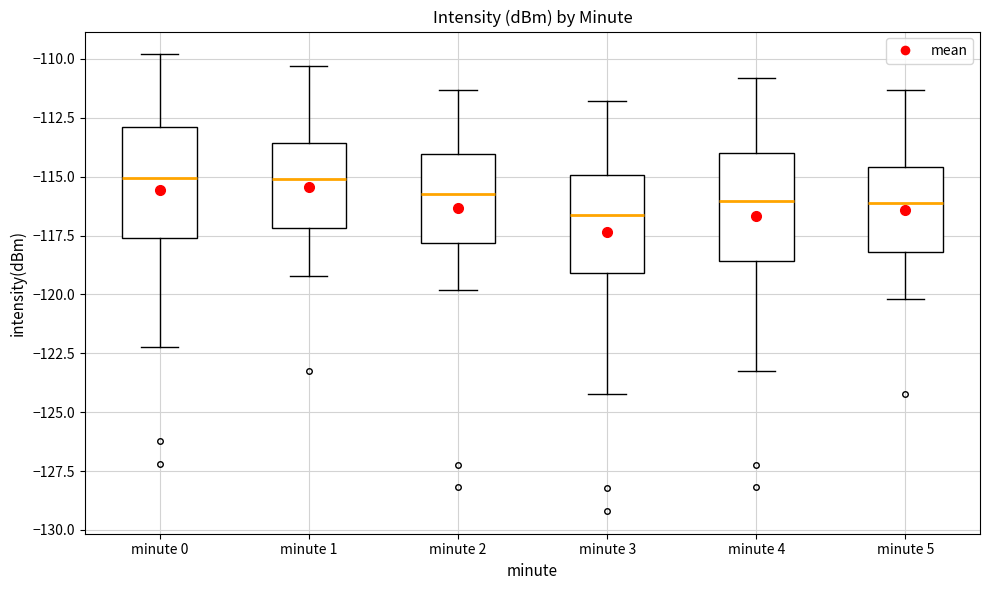

Reading left to right, transcribe this box plot: for each box, give where its median line is, the range the box spans, and where its two whiskers end, as read against the y-axis. The values are not printed on the chart, so give them approximately, as read against the axis.

minute 0: median -115.0, box -117.5 to -113.0, whiskers -122.0 to -110.0
minute 1: median -115.0, box -117.0 to -113.5, whiskers -119.0 to -110.5
minute 2: median -115.5, box -118.0 to -114.0, whiskers -120.0 to -111.5
minute 3: median -116.5, box -119.0 to -115.0, whiskers -124.0 to -112.0
minute 4: median -116.0, box -118.5 to -114.0, whiskers -123.0 to -111.0
minute 5: median -116.0, box -118.0 to -114.5, whiskers -120.0 to -111.5